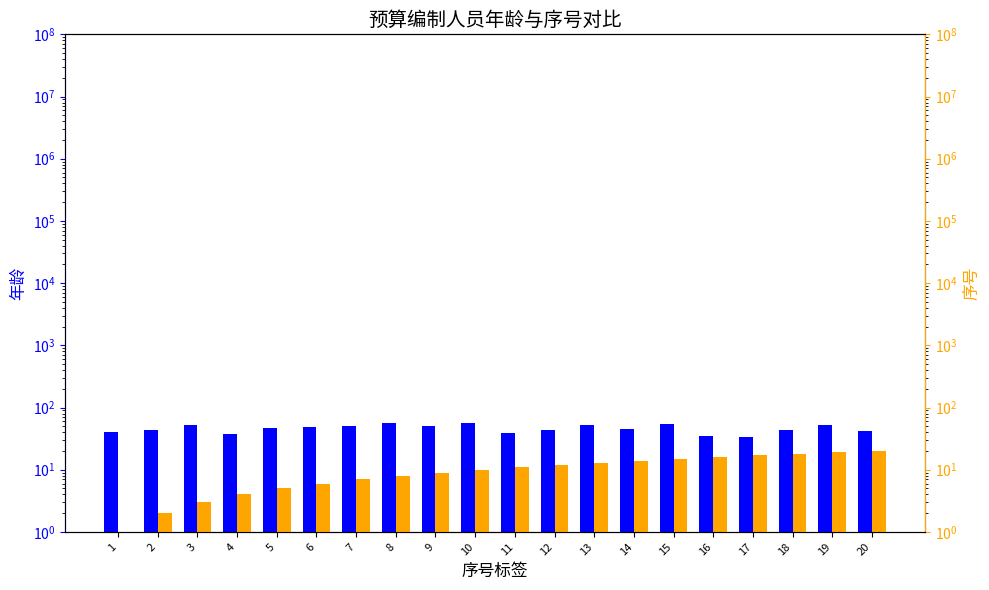

Which label corresponds to the smallest value in the chart?

1